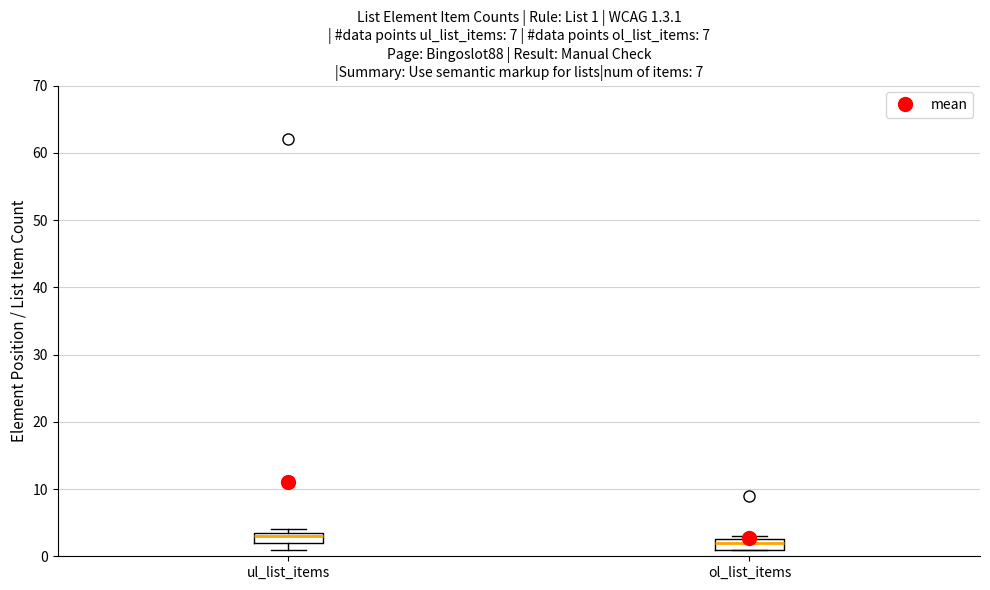

Which box's median line is the lowest?

ol_list_items